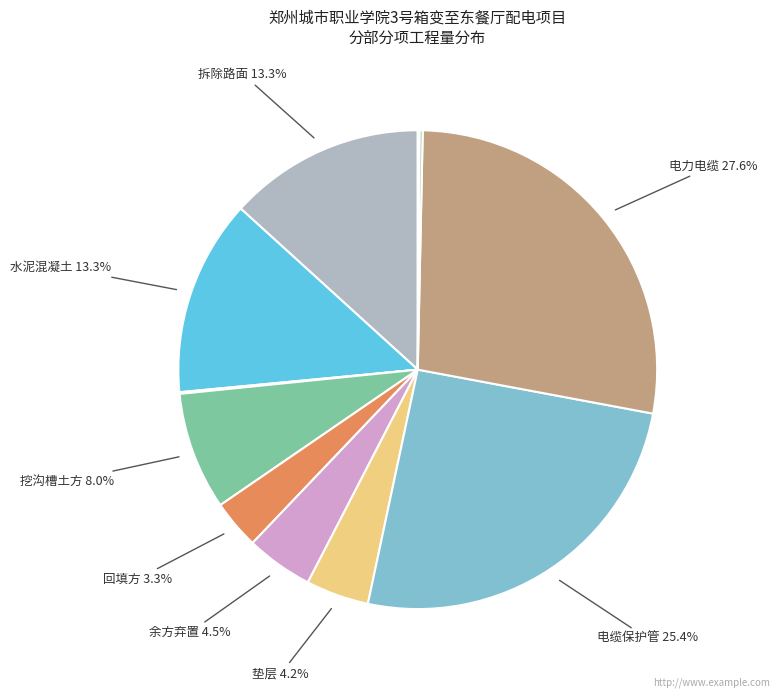

How many segments does this pie chart have?

11